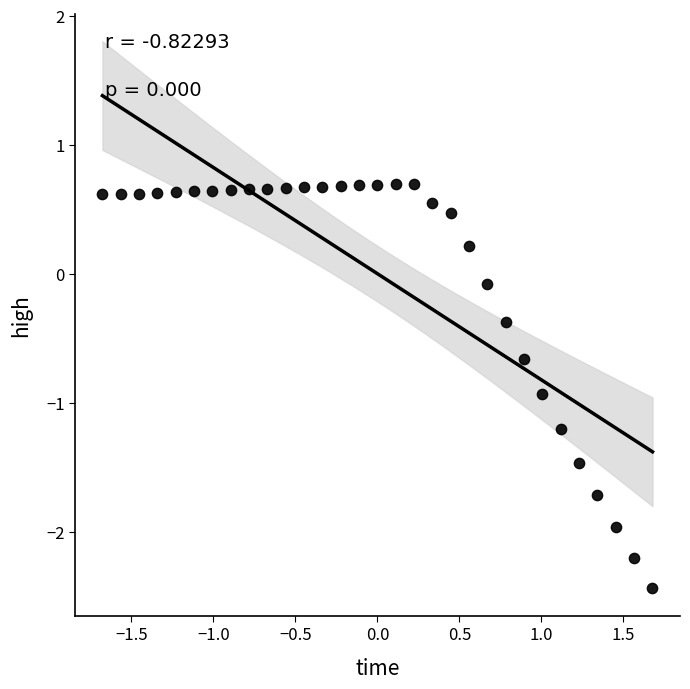

What is the range of X values (max minus min)?

3.4